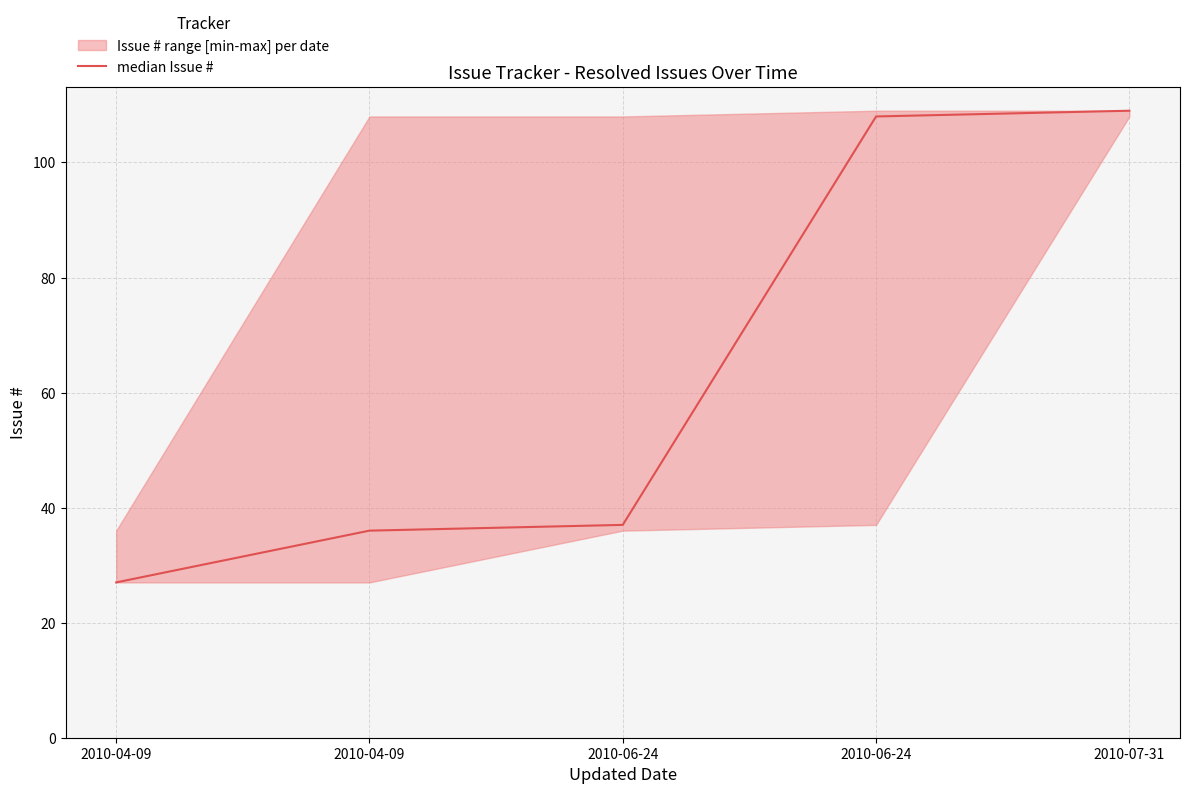

Reading left to right, extract all data points from this chart.

2010-04-09=27	2010-04-09=36	2010-06-24=37	2010-06-24=108	2010-07-31=109